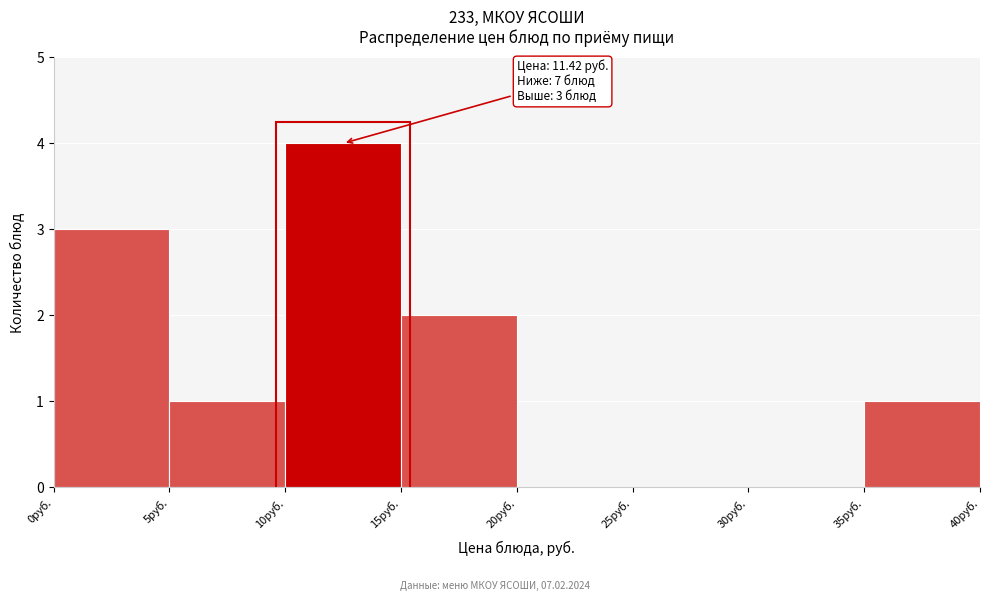

Which range on the x-axis has the tallest bar?

10 to 15